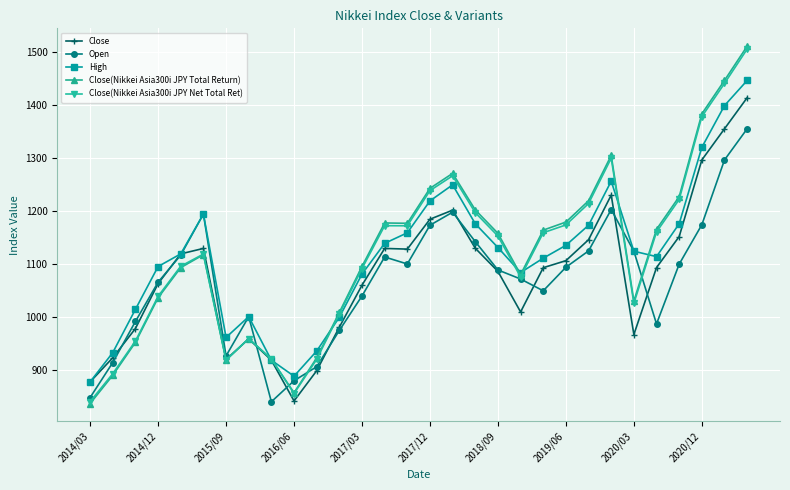

What is the value of the High point at the 26th from the left?

1113.3